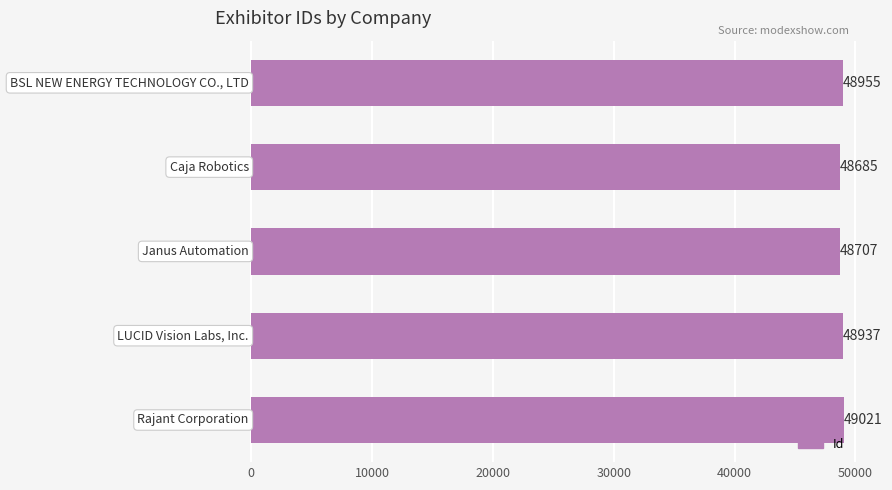

What is the maximum value shown in the chart?

49021